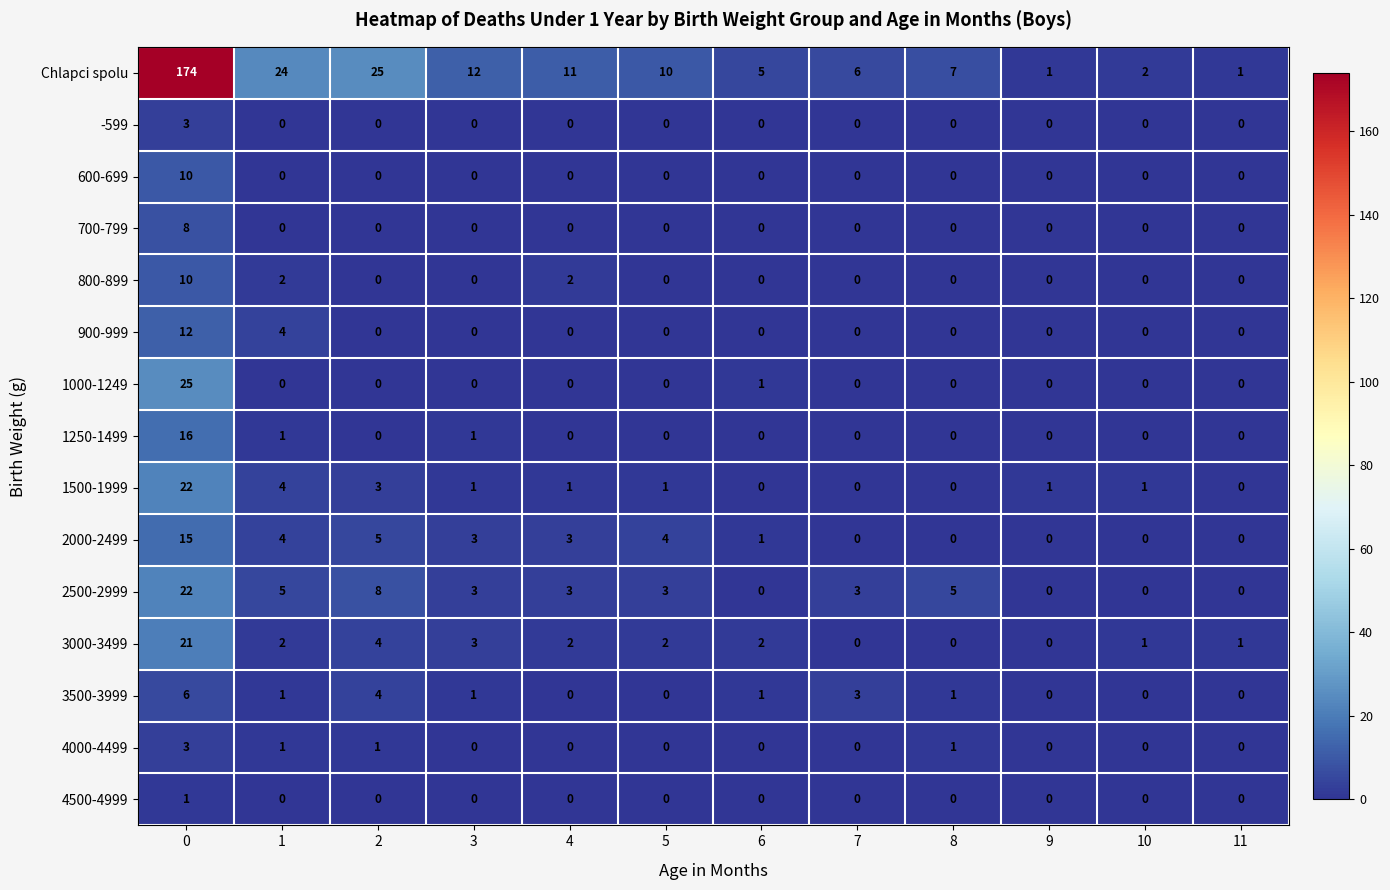

How many distinct data groups are displayed?

15